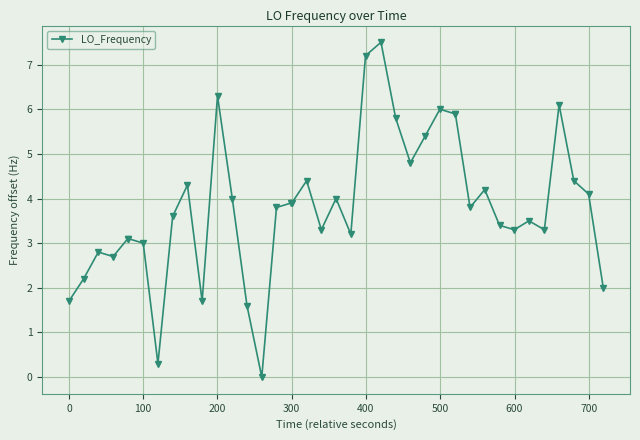

What is the difference between the second highest and second lowest values?

6.9